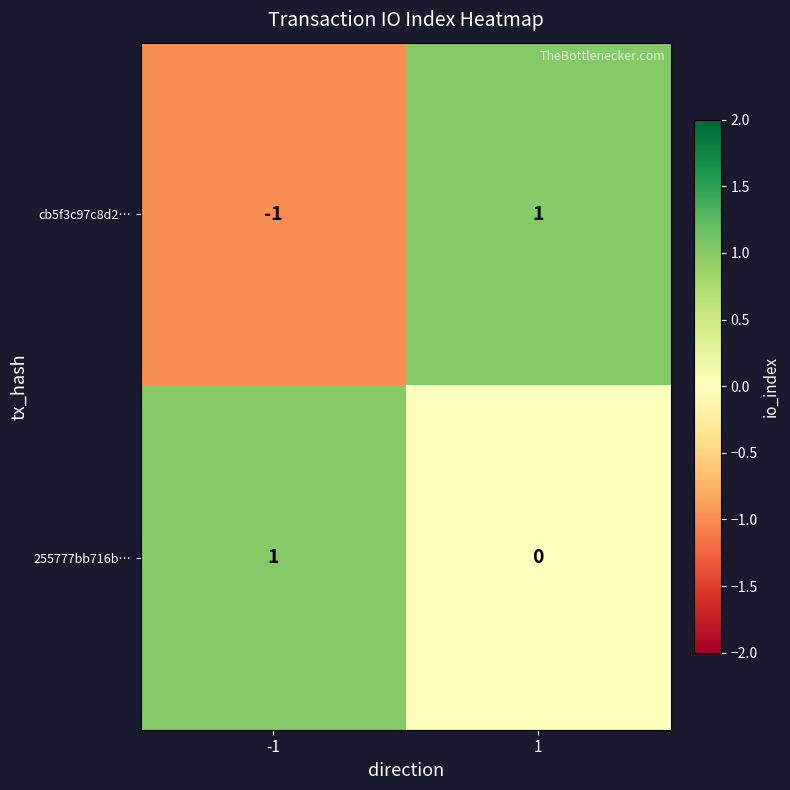

Which series has the largest range (max minus min)?

cb5f3c97c8d2…